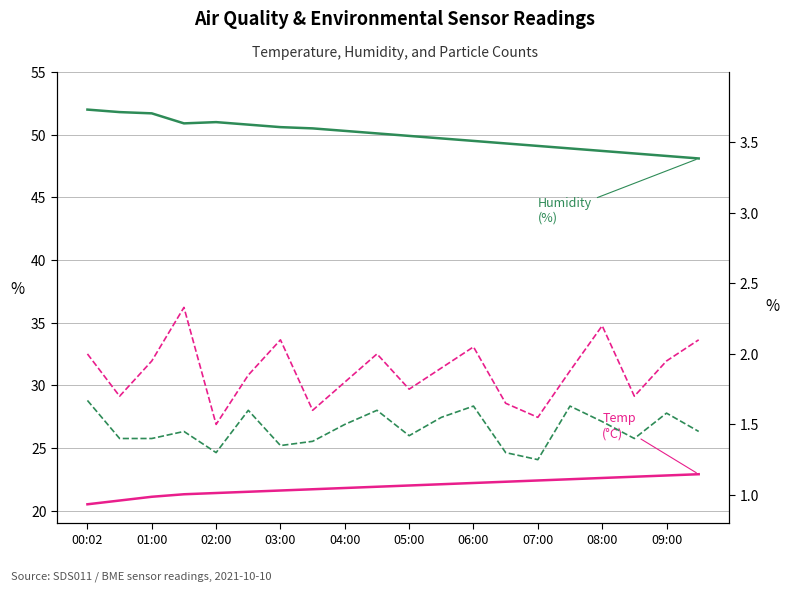

Between 06:00 and 07:00, which is larger?

07:00